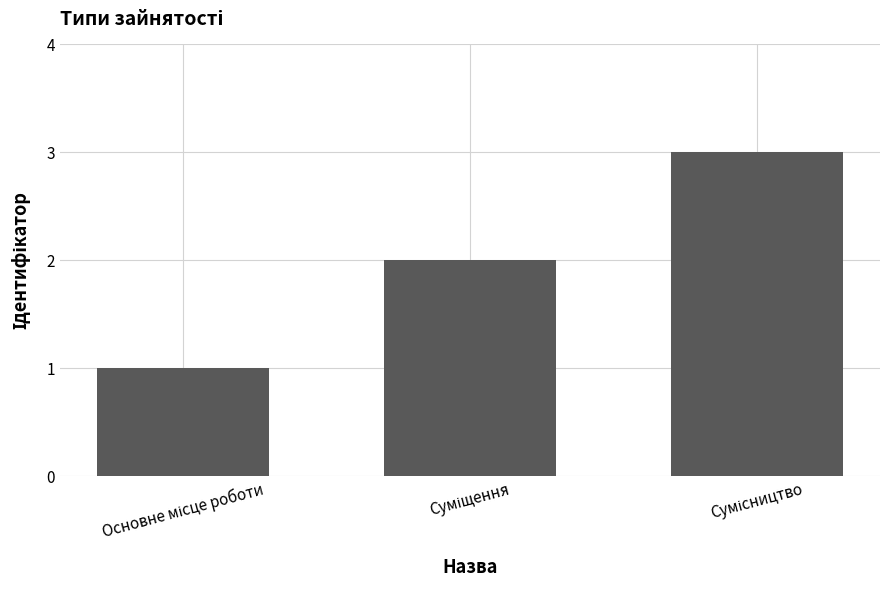

What is the sum of all values?

6